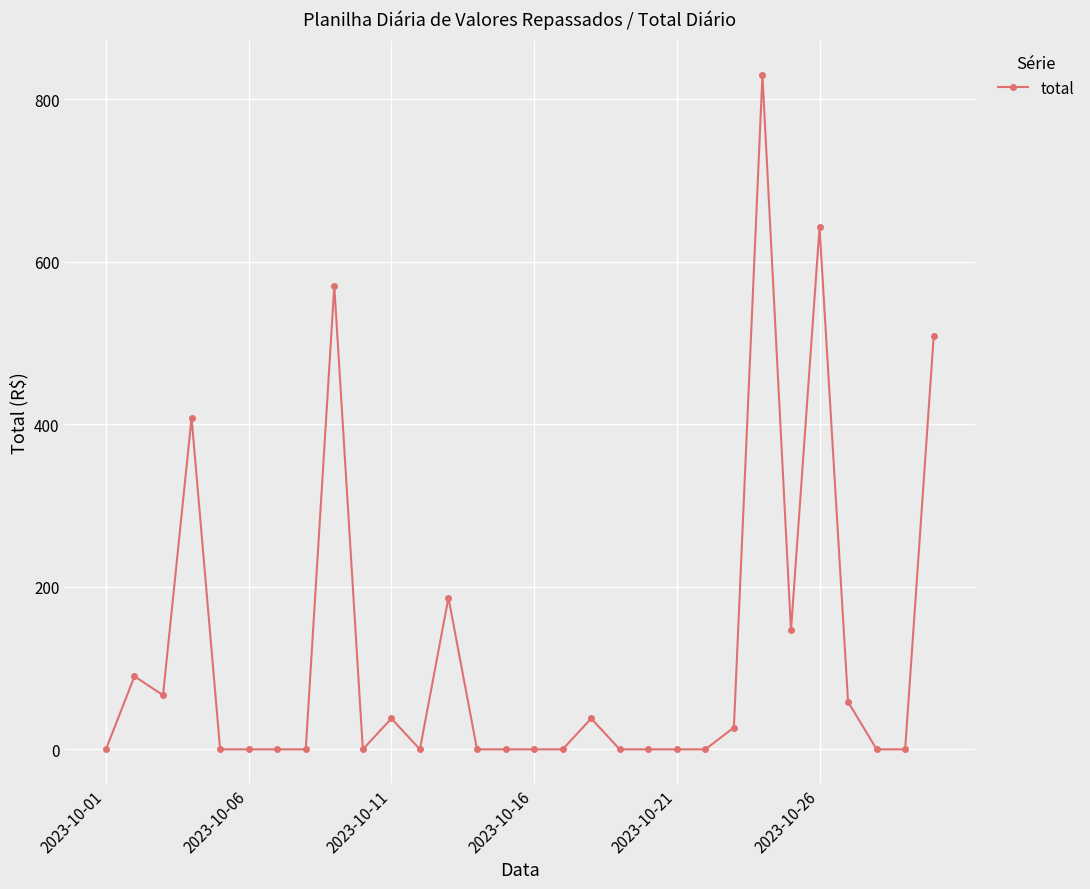

What is the value of the 18th point from the left?

38.0